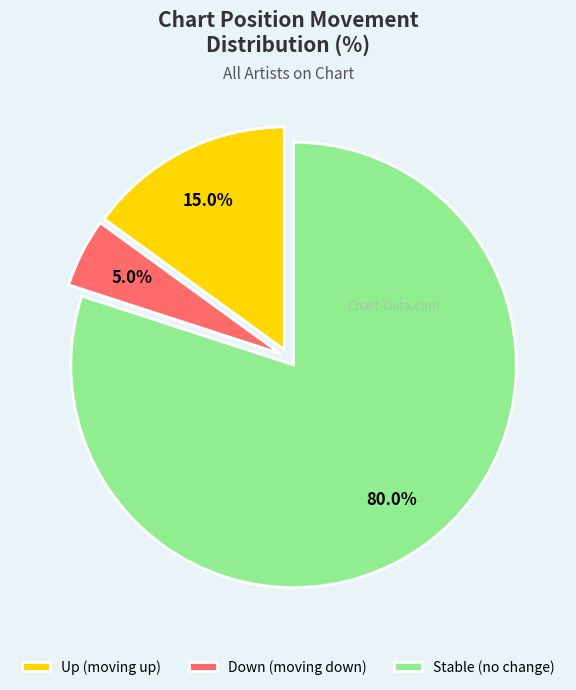

How many segments does this pie chart have?

3